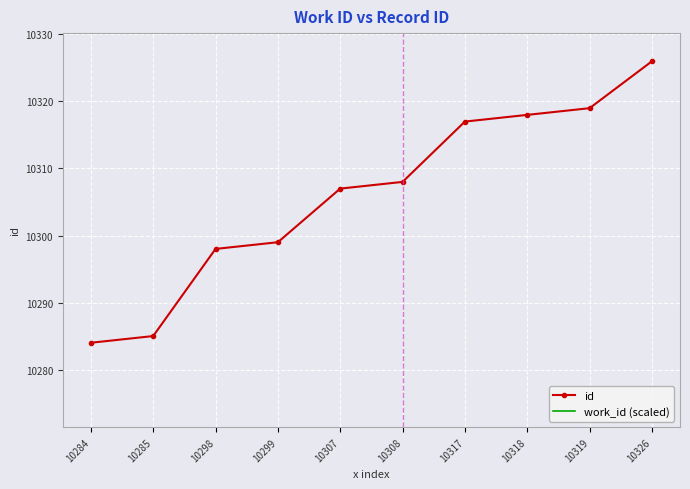

What is the total value across all series at 10285?

10285